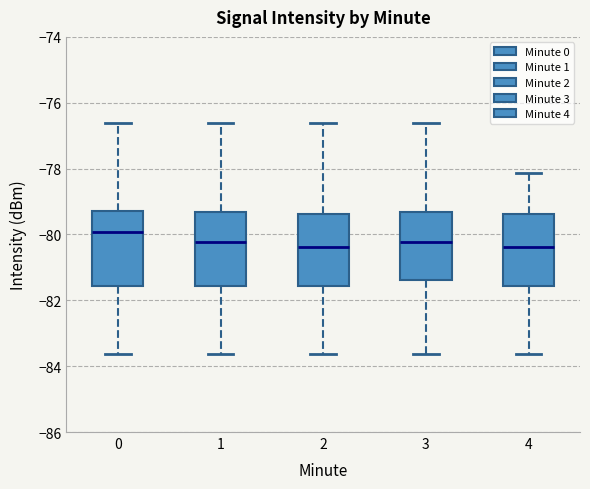

Which box has the highest median line?

0